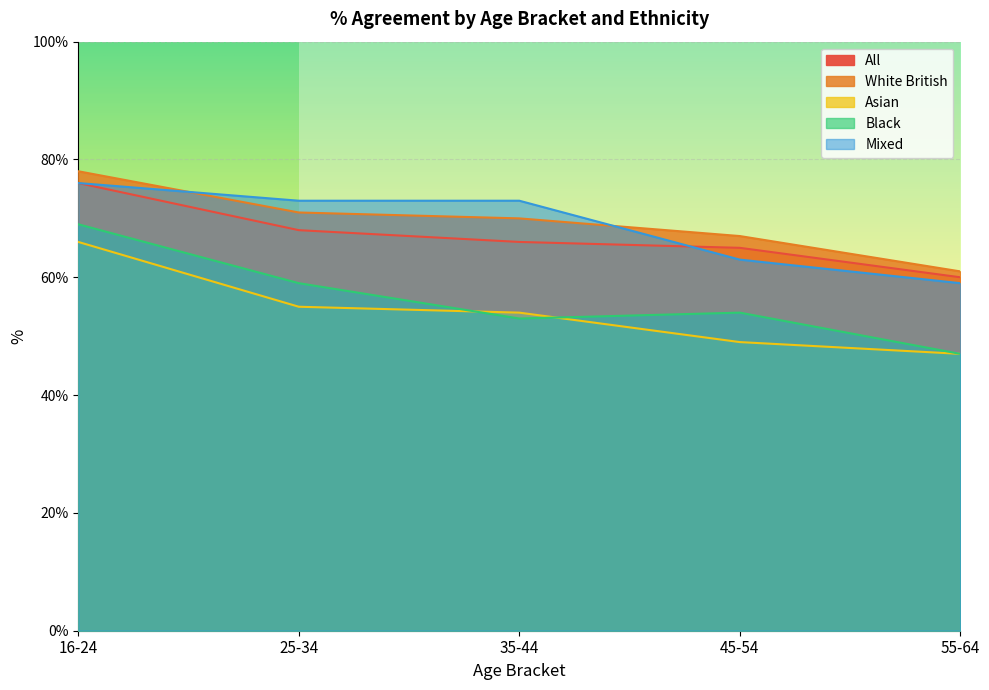

Is it true that White British equals 70 at 35-44?

True